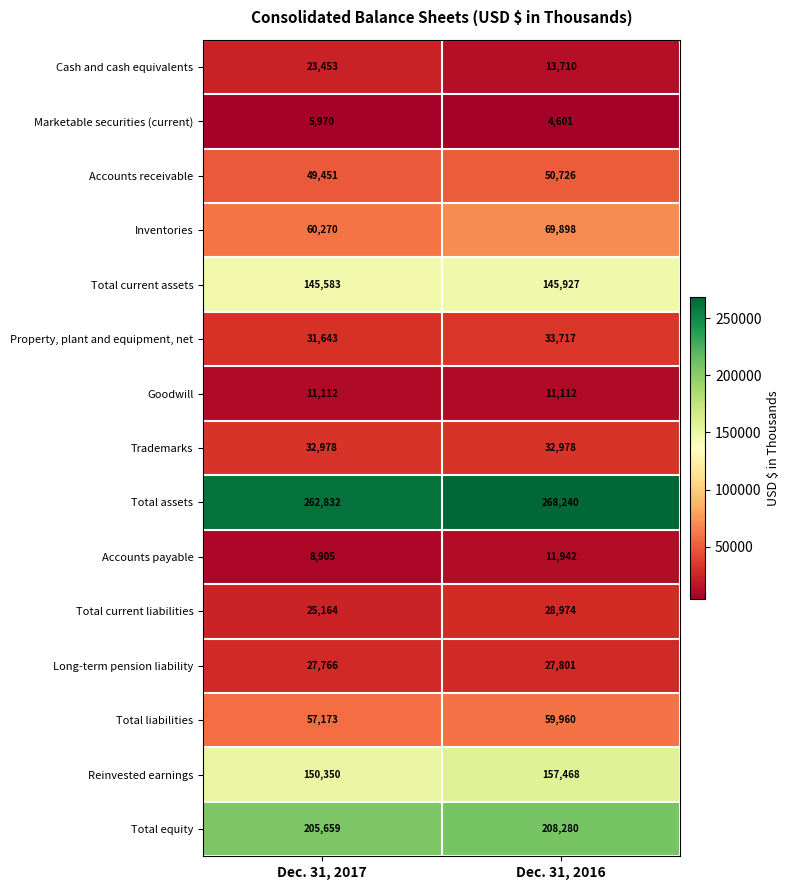

What is the sum of the Trademarks values at Dec. 31, 2017 and Dec. 31, 2016?

65956